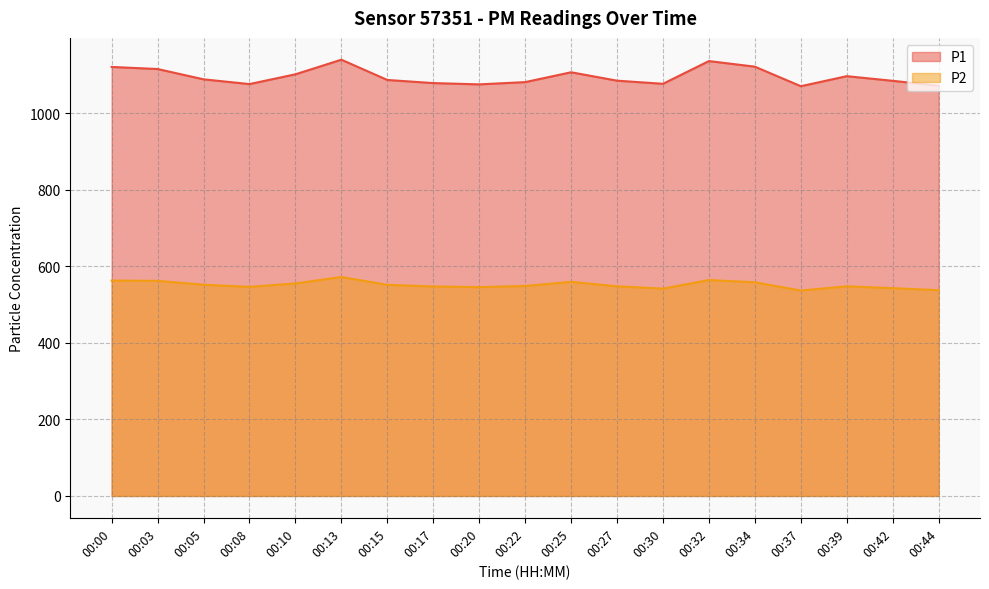

How many distinct data groups are displayed?

2